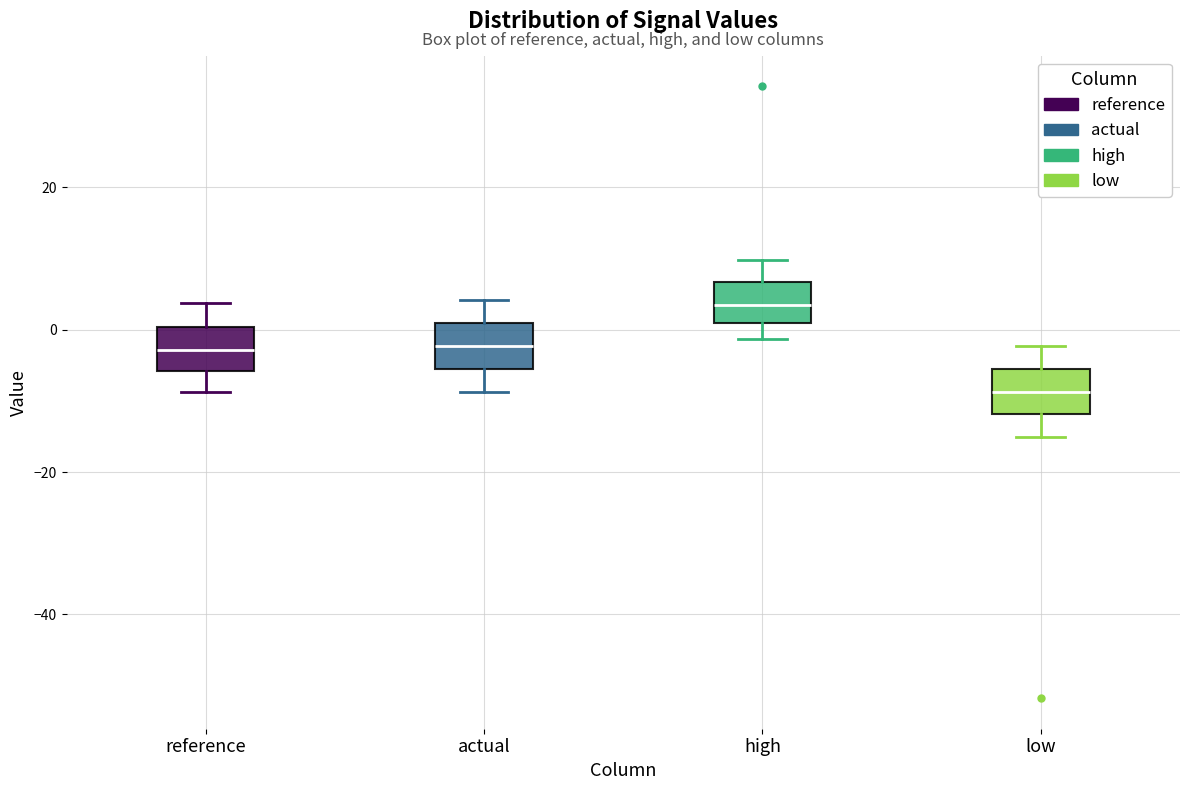

Reading left to right, read every box against the y-axis: the position of its median line, the range the box covers, and the ends of its whiskers. The values are not printed on the chart, so give them approximately, as read against the axis.

reference: median -2, box -6 to 0, whiskers -8 to 4
actual: median -2, box -6 to 0, whiskers -8 to 4
high: median 4, box 0 to 6, whiskers -2 to 10
low: median -8, box -12 to -6, whiskers -16 to -2